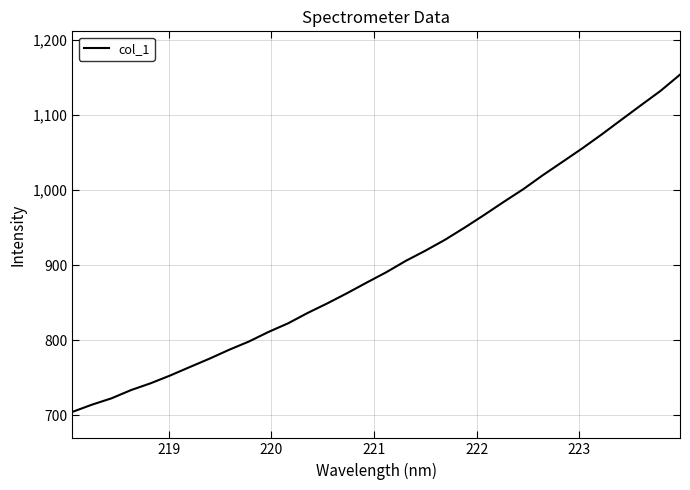

What is the smallest value displayed?

704.5